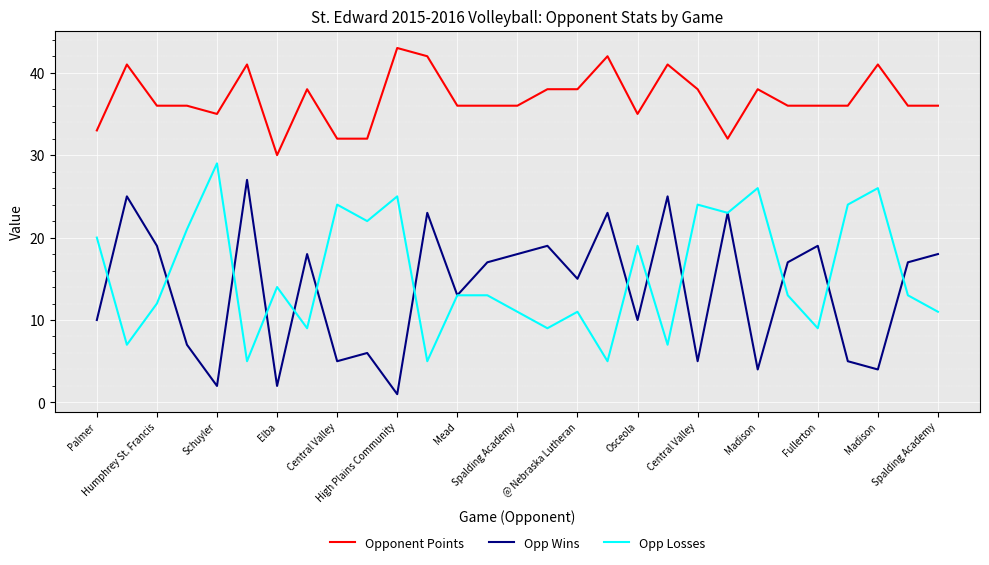

What is the smallest value displayed?

1